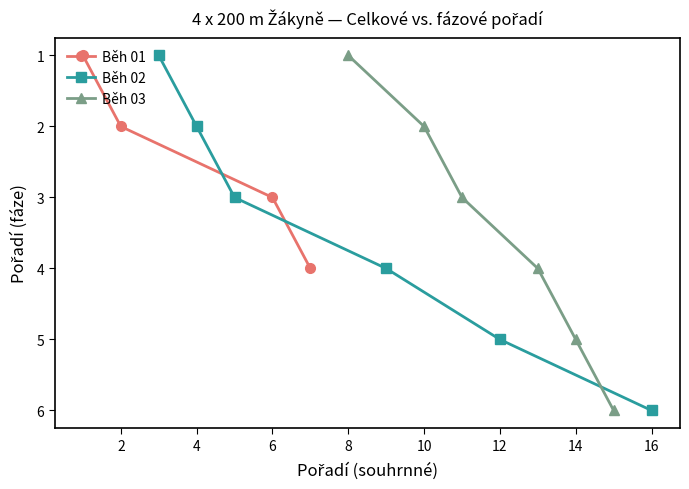

What is the difference between the second highest and minimum values in the Běh 02 series?

4